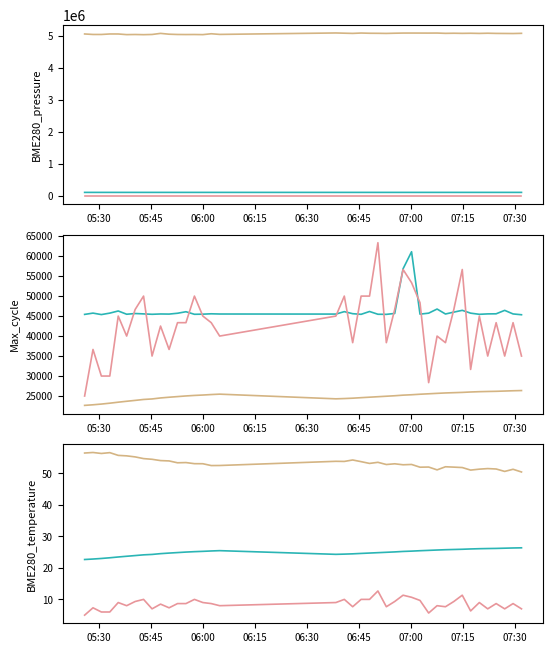

How many values in the BME280_pressure series exceed 101329?

20